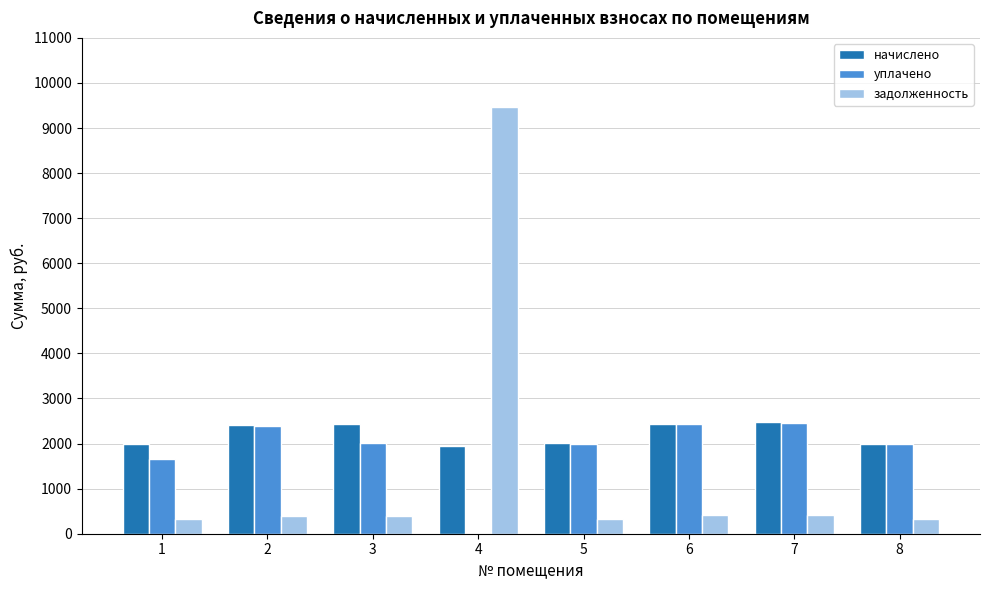

Where does the начислено series first go above 2413?

2